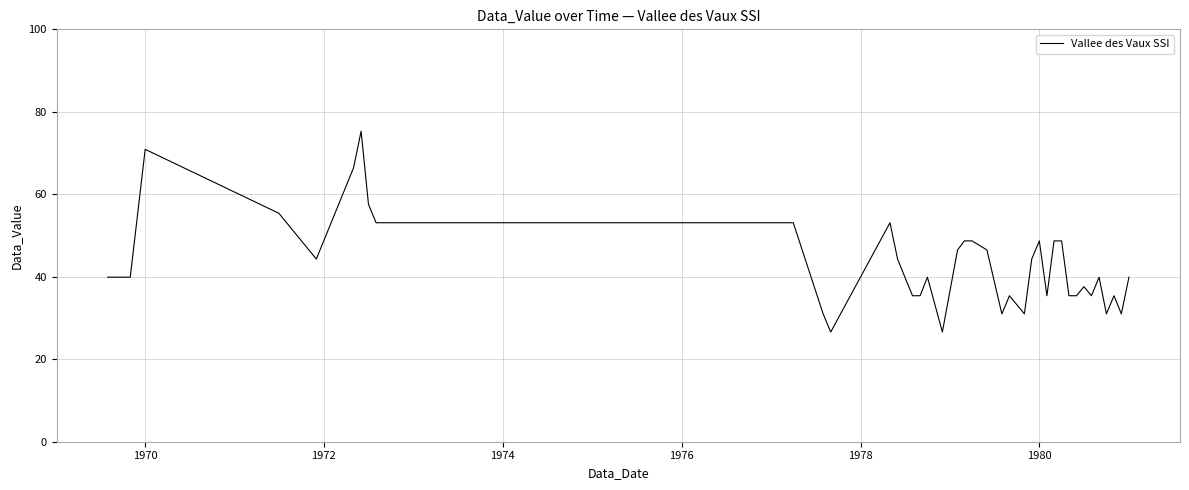

What is the greatest value displayed?

75.3